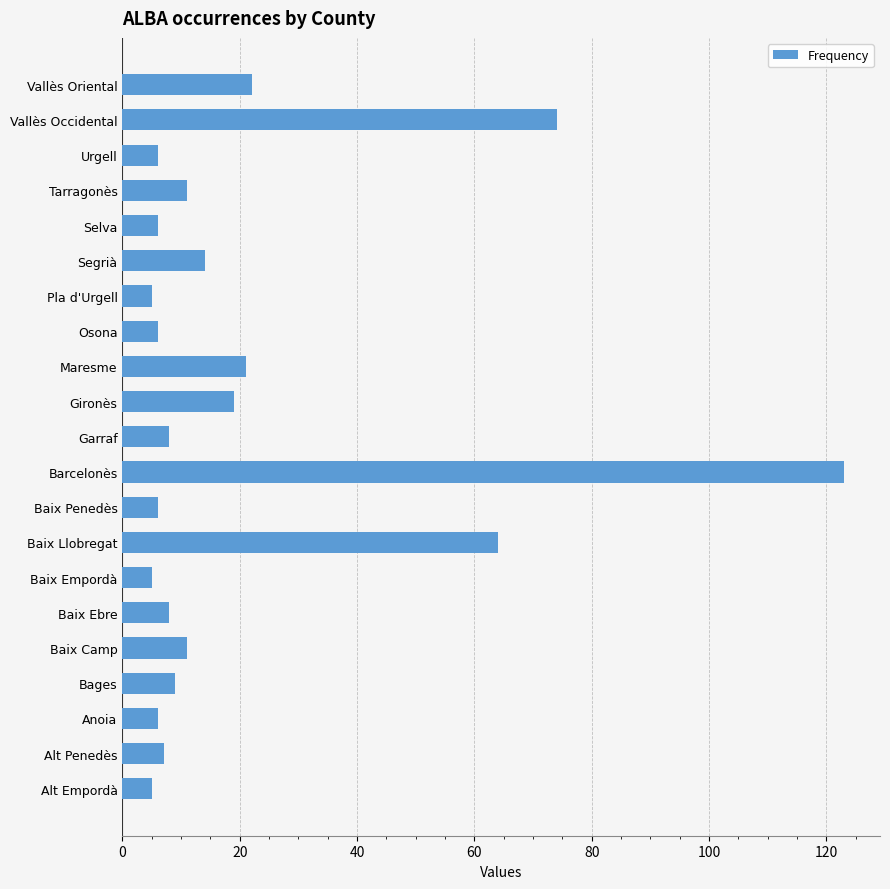

True or false: the data shows 6 at Urgell.

True